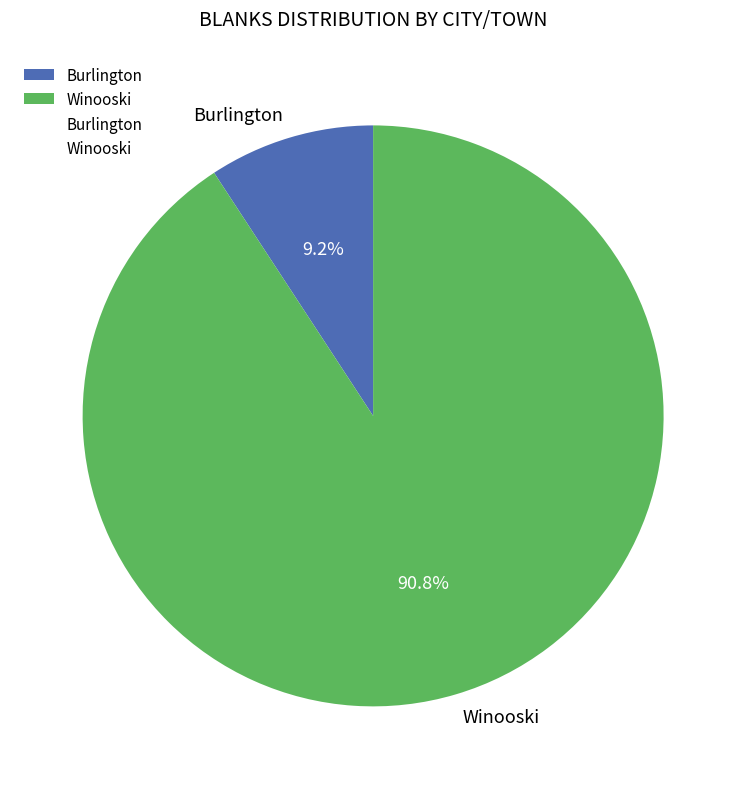

Which slice is the smallest?

Burlington